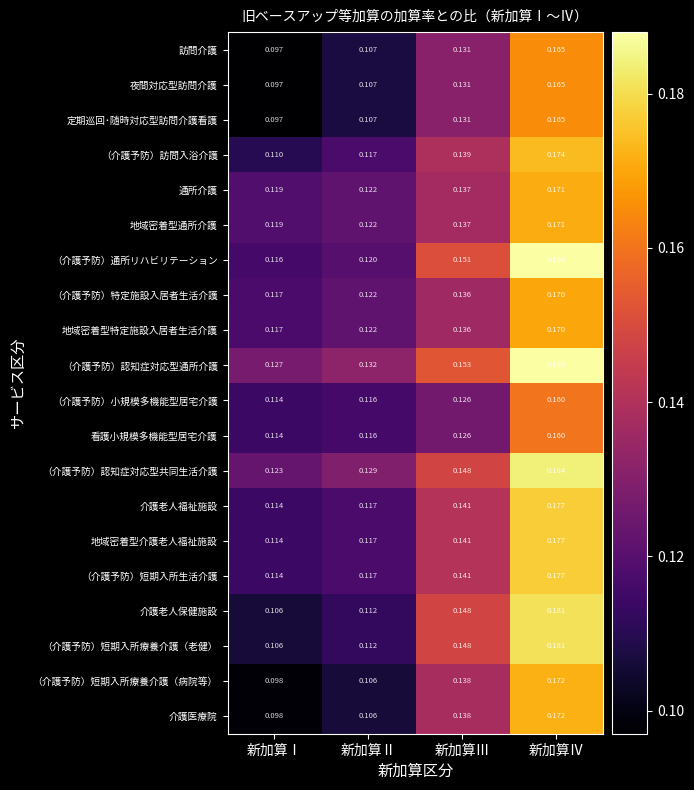

Between 新加算Ⅲ and 新加算Ⅳ, which series saw the biggest shift?

（介護予防）通所リハビリテーション